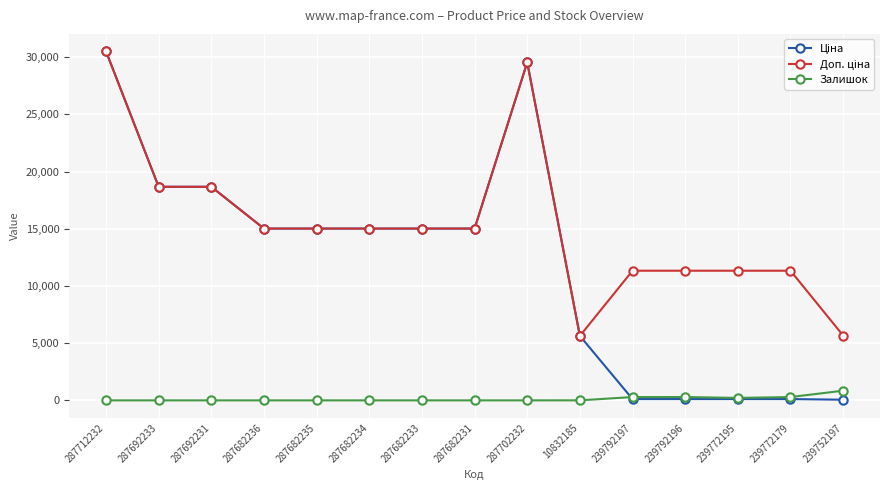

True or false: Залишок has a value of 0.0 at 287682234.

True